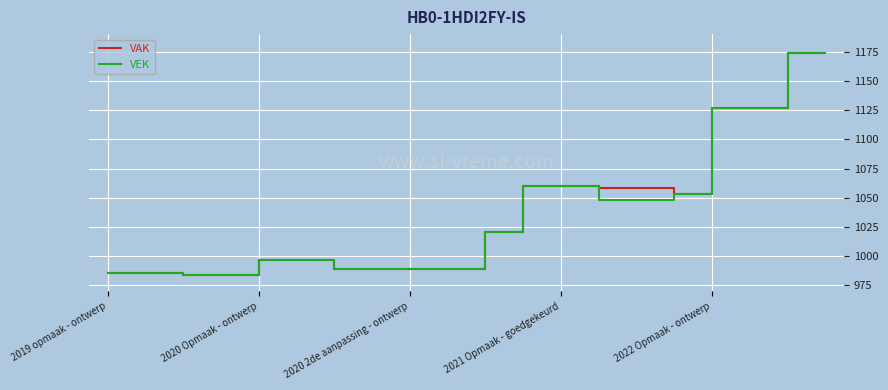

What is the lowest value of the VEK series?

984